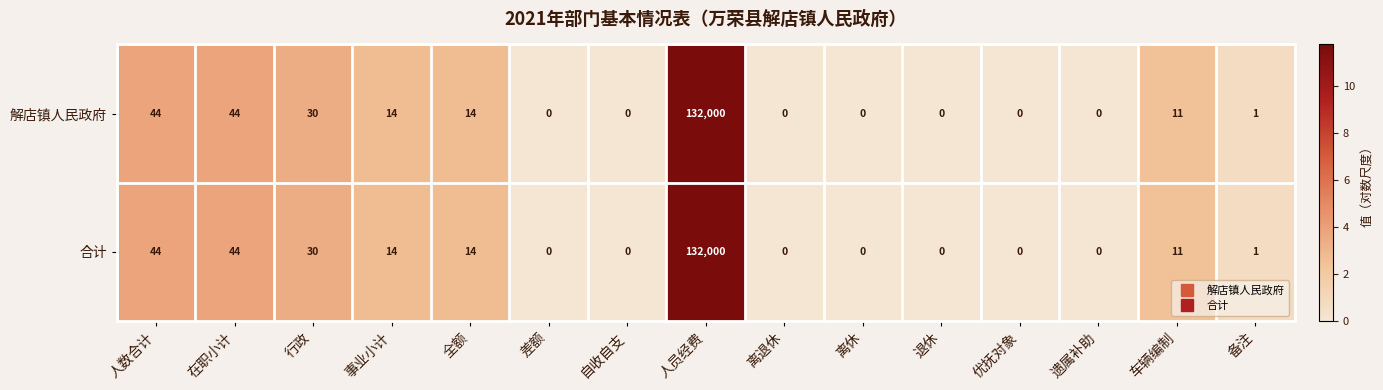

What is the sum of the 解店镇人民政府 values at 车辆编制 and 人数合计?

55